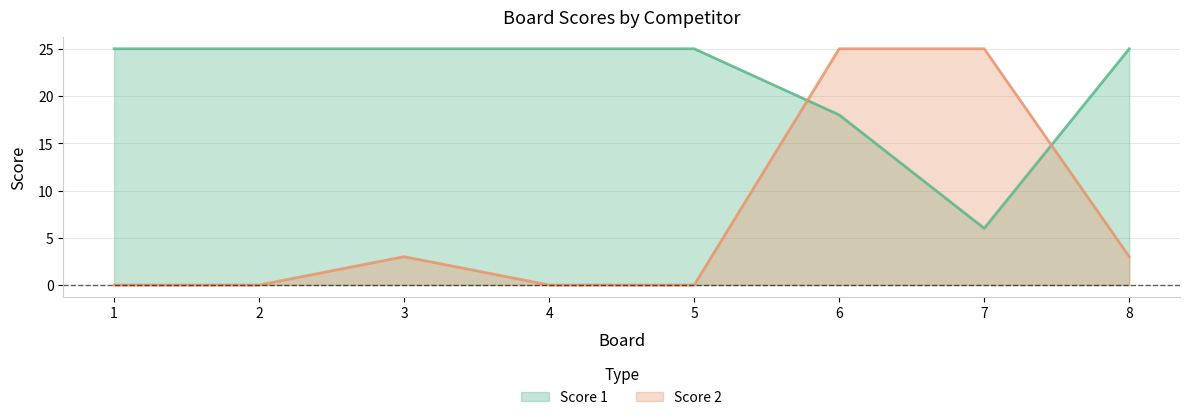

Count the number of data series in this chart.

2